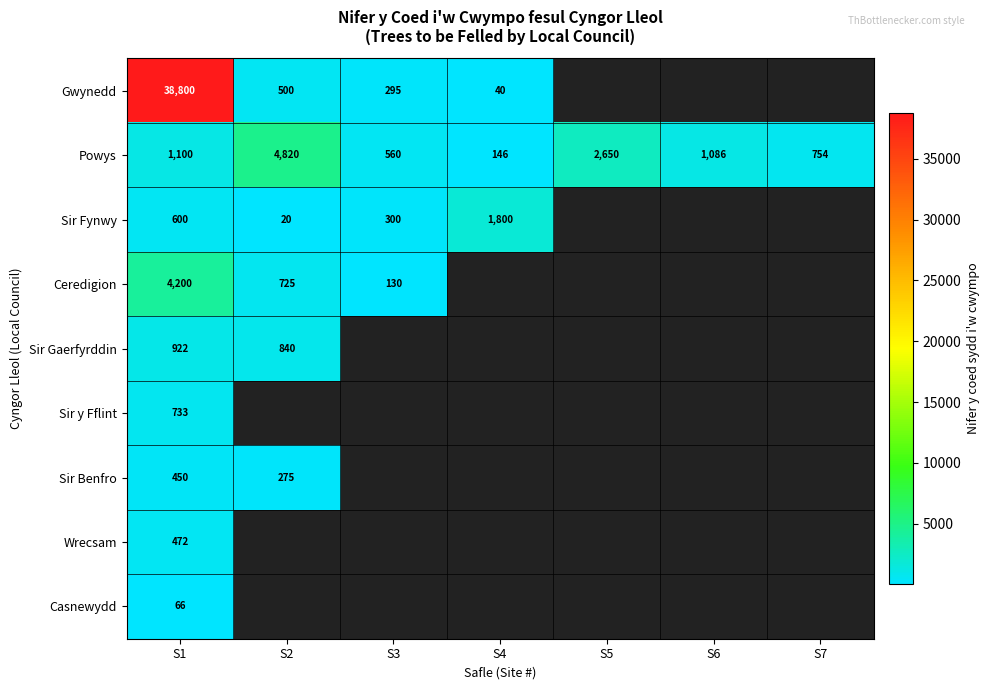

True or false: Ceredigion has a value of 1197 at S2.

False